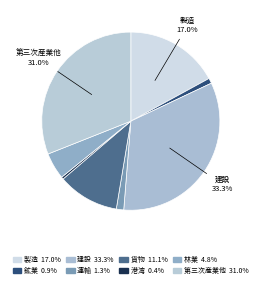

Combined, do 林業 and 港湾 account for over 50%?

No